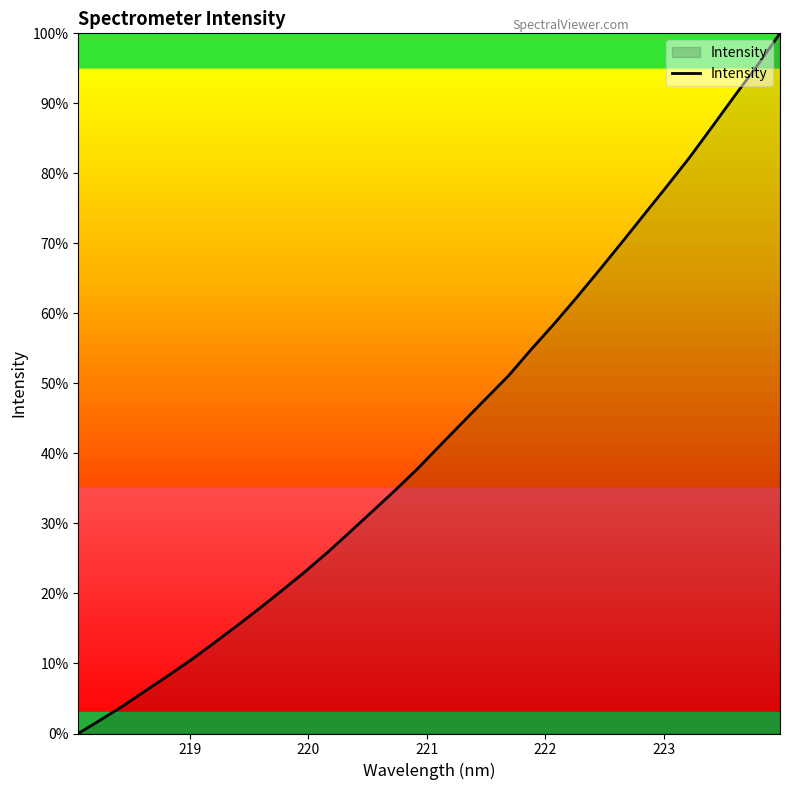

What is the maximum value shown in the chart?

100.0